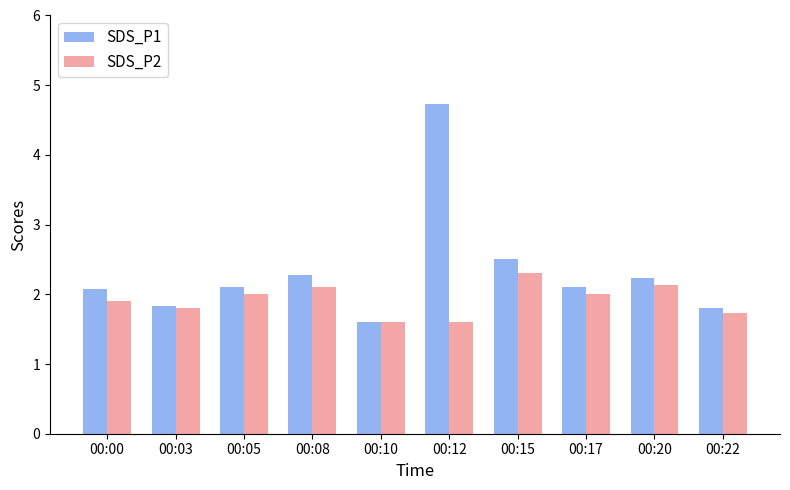

What is the value of the SDS_P2 bar at the 8th from the left?

2.0